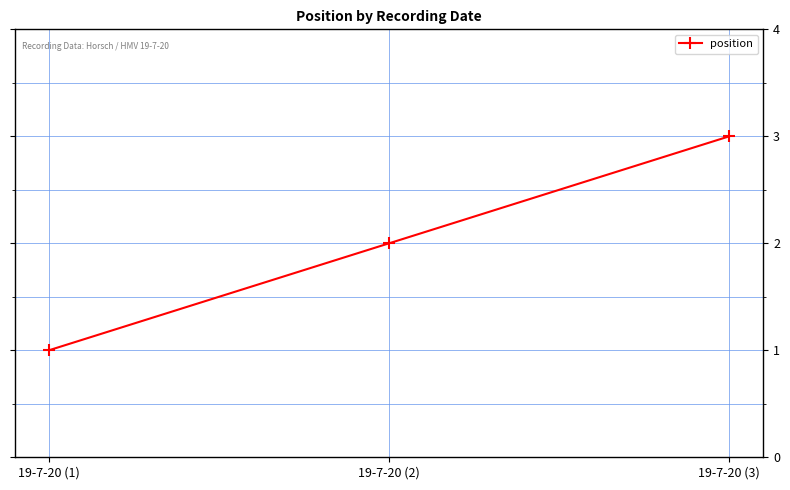

List the labels in order of value, largest first.

19-7-20 (3), 19-7-20 (2), 19-7-20 (1)